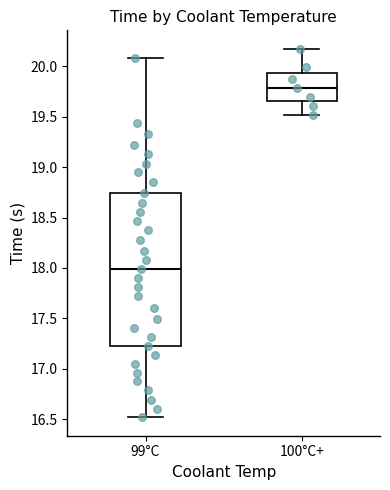

Which box's median line is the highest?

100°C+